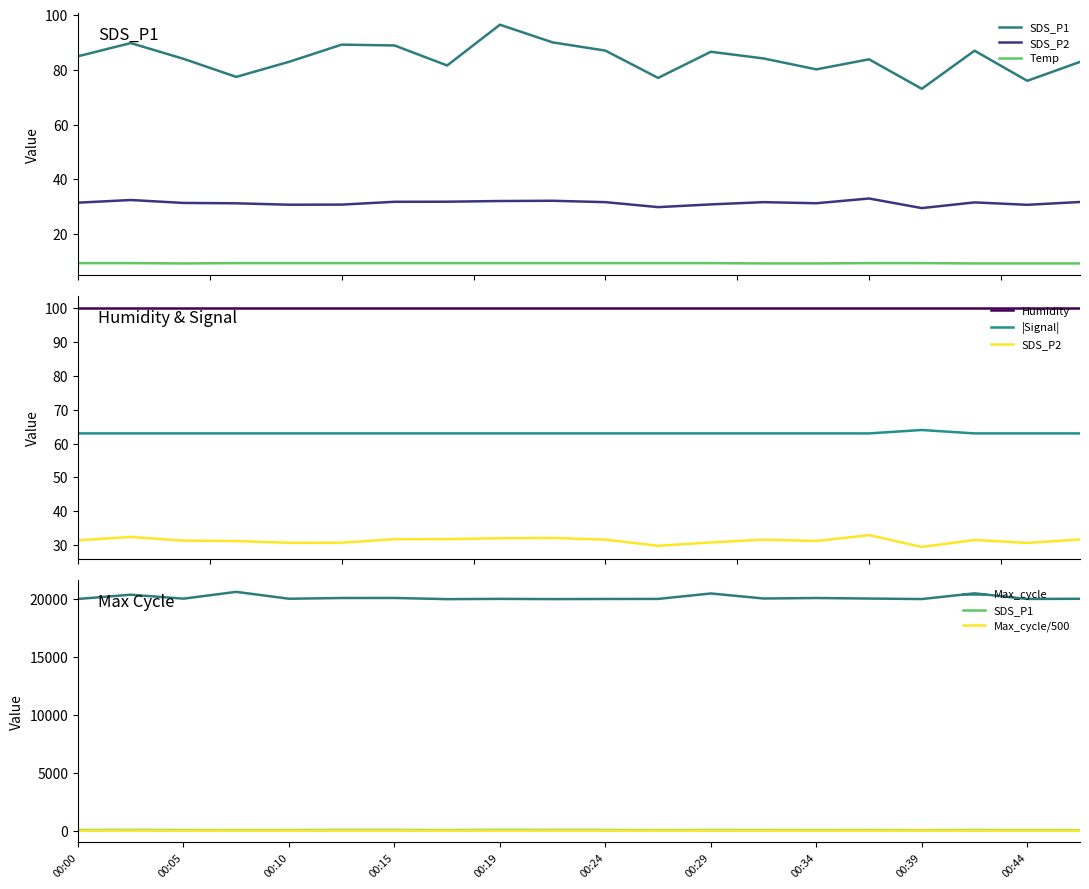

Between 00:02 and 00:29, which is larger?

00:02